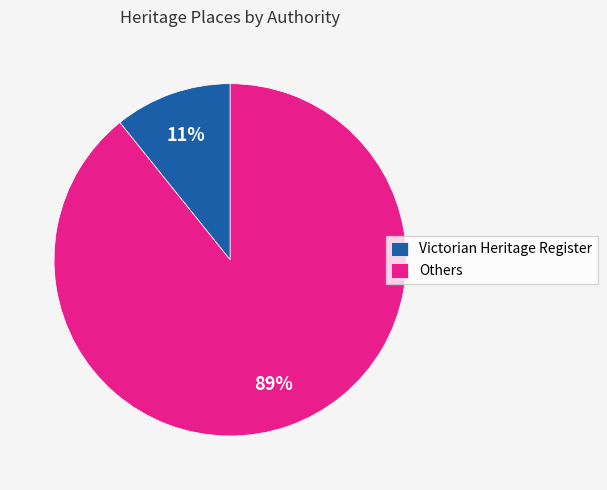

Between Others and Victorian Heritage Register, which is larger?

Others